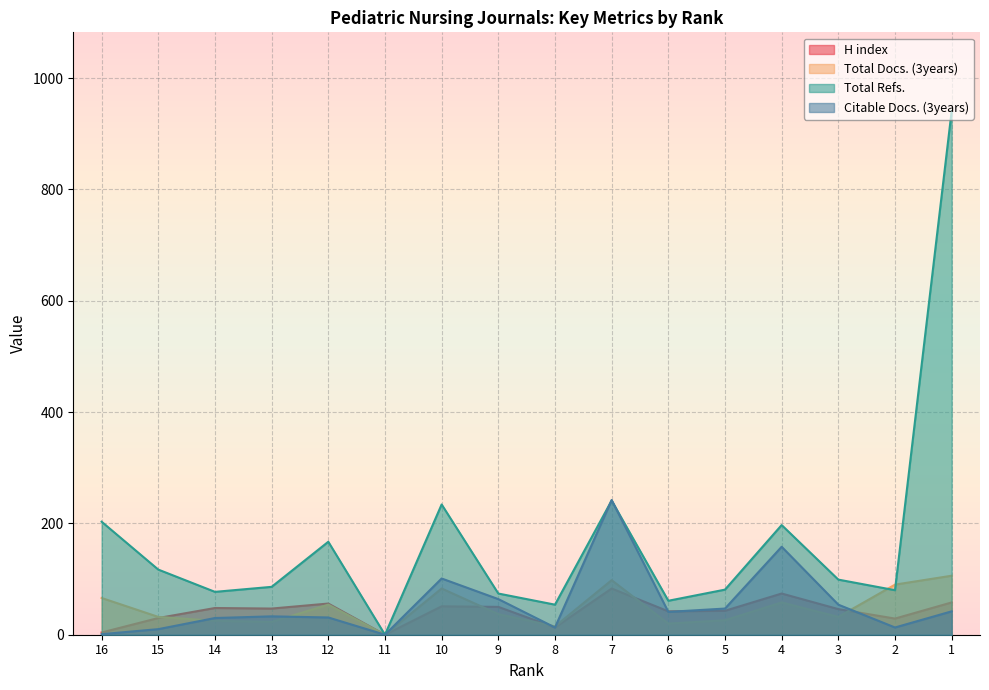

What value does the H index series have at 4, to the nearest 10?

70